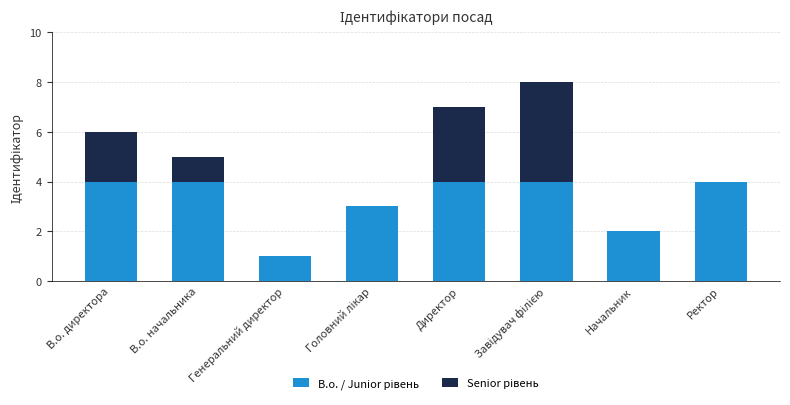

What is the total value across all series at В.о. начальника?

5